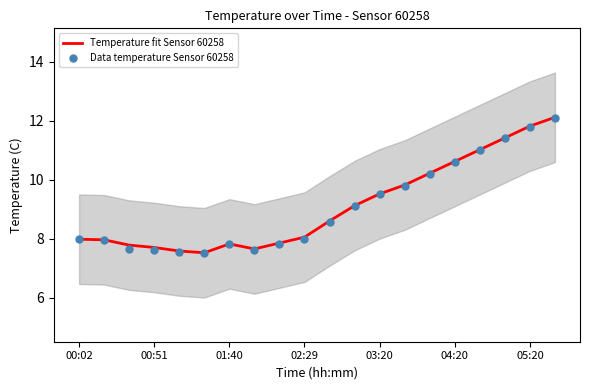

At which category is the sum across all series the highest?

19